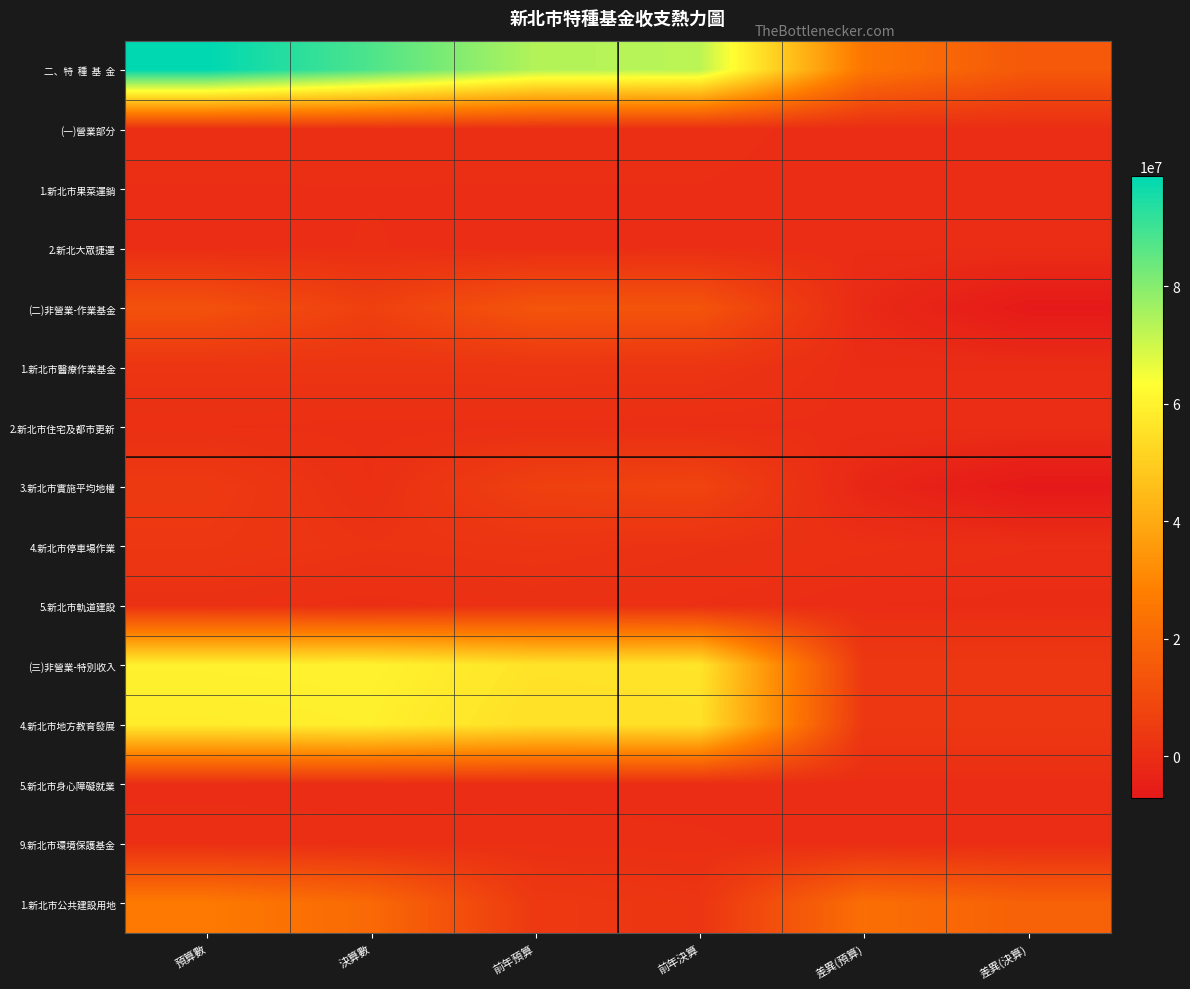

What is the total value across all series at 決算數?

242532290